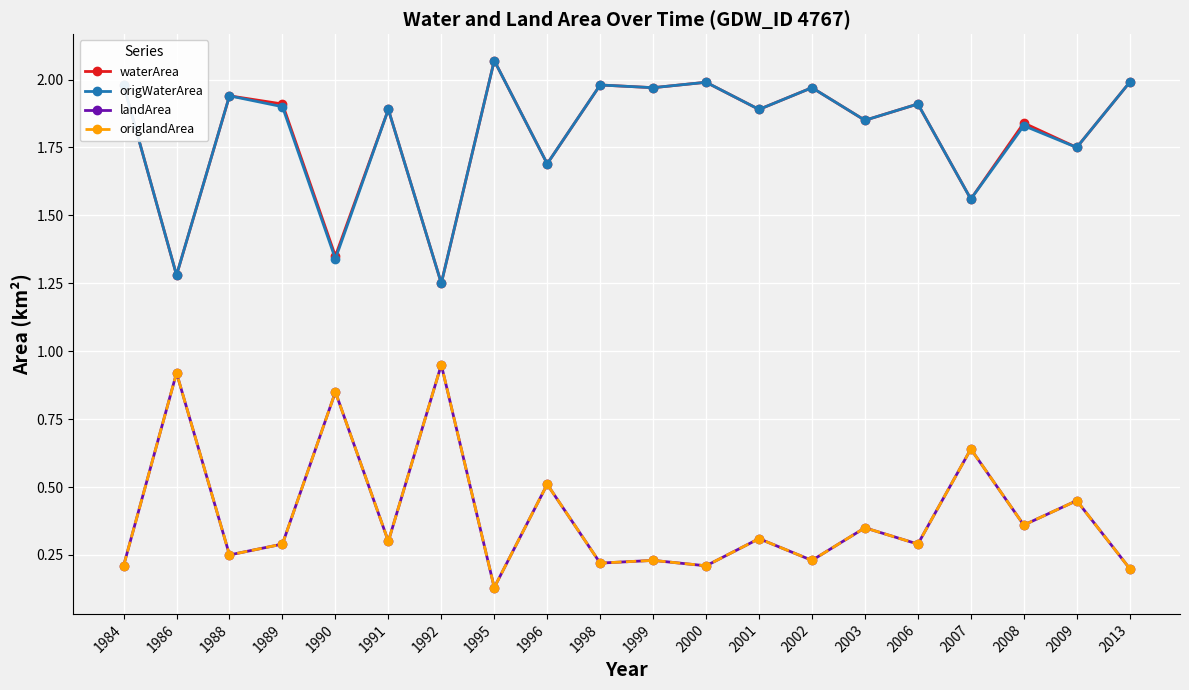

At which label is origWaterArea closest to 1?

1992